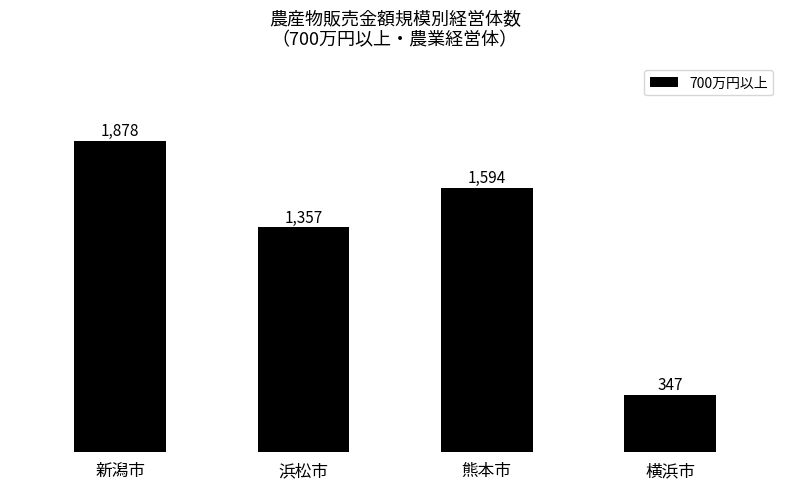

Between 新潟市 and 横浜市, which is larger?

新潟市